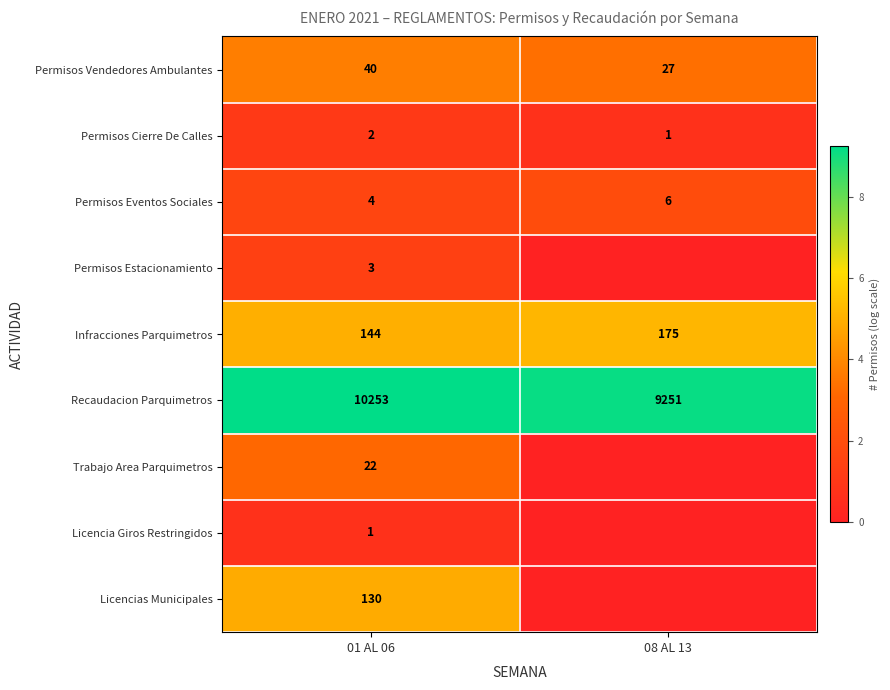

What is the sum of all Permisos Vendedores Ambulantes values?

67